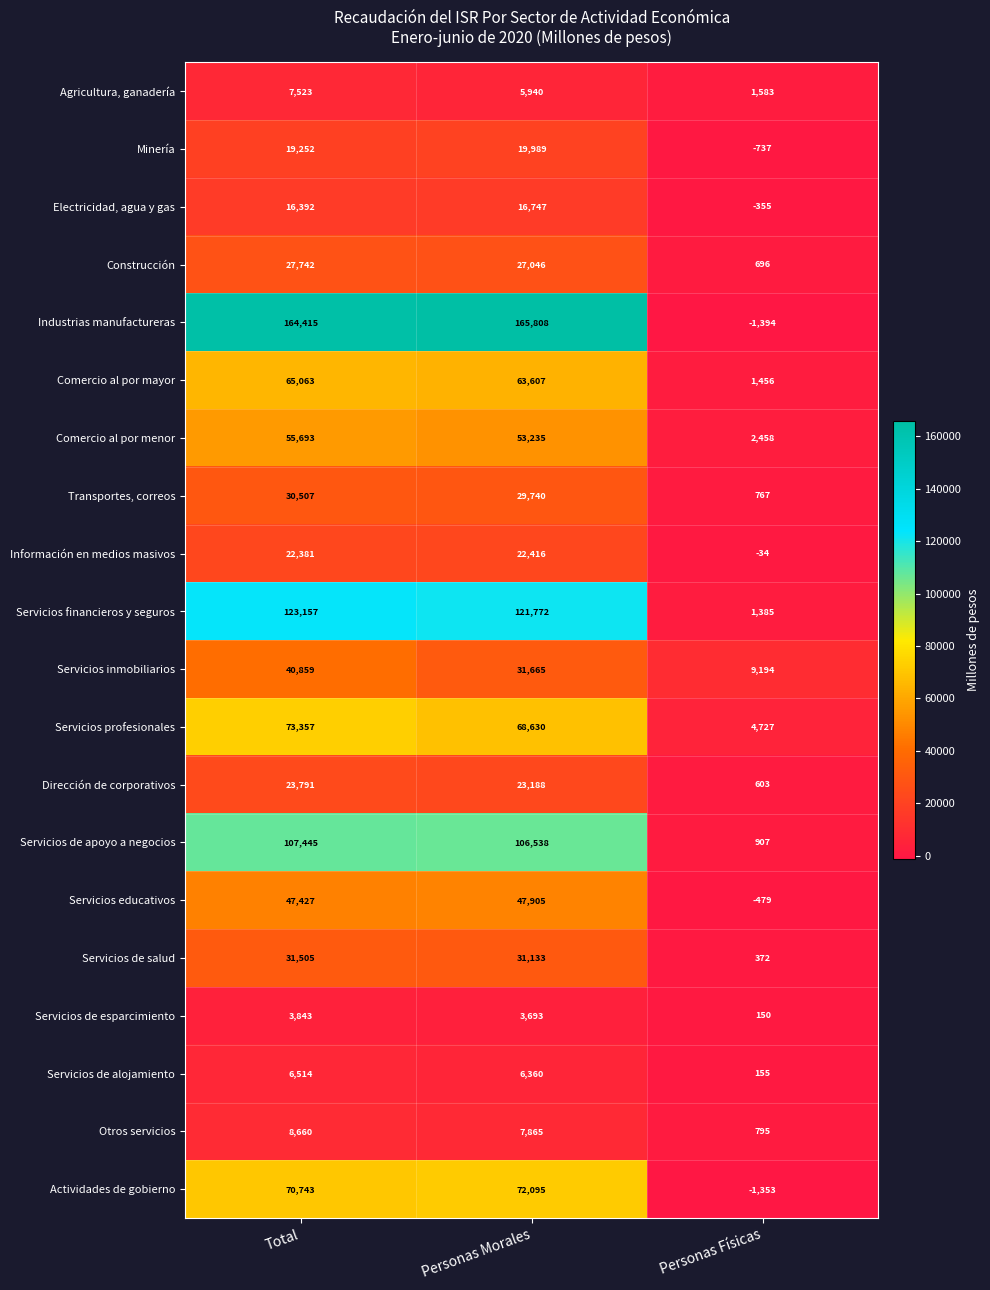

What is the average value of the Servicios financieros y seguros series?

82105